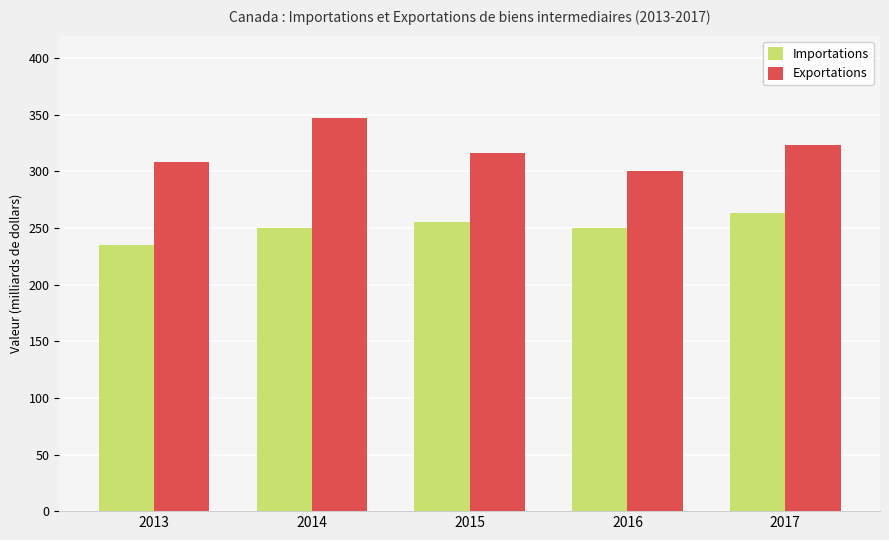

Which series has the largest range (max minus min)?

Exportations